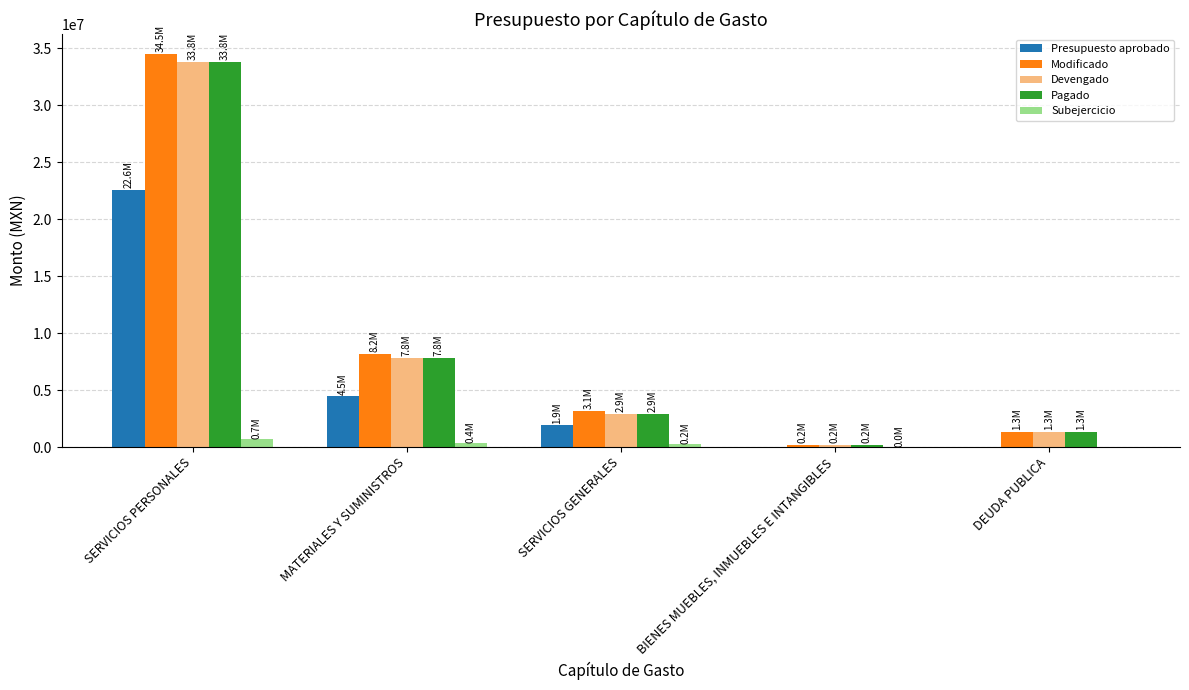

Between SERVICIOS PERSONALES and MATERIALES Y SUMINISTROS, which series saw the biggest shift?

Modificado